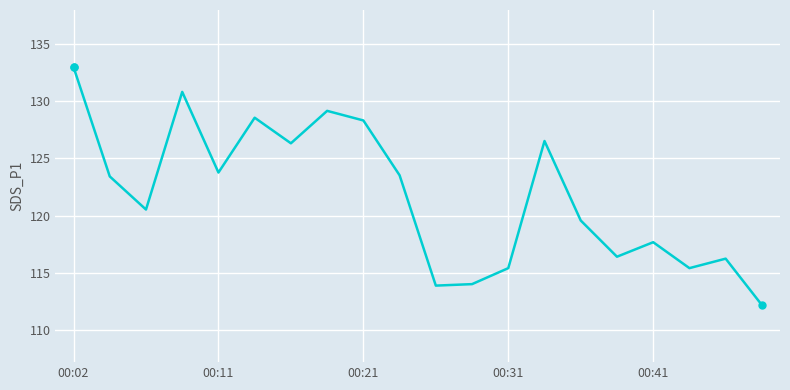

What is the minimum value shown in the chart?

112.2